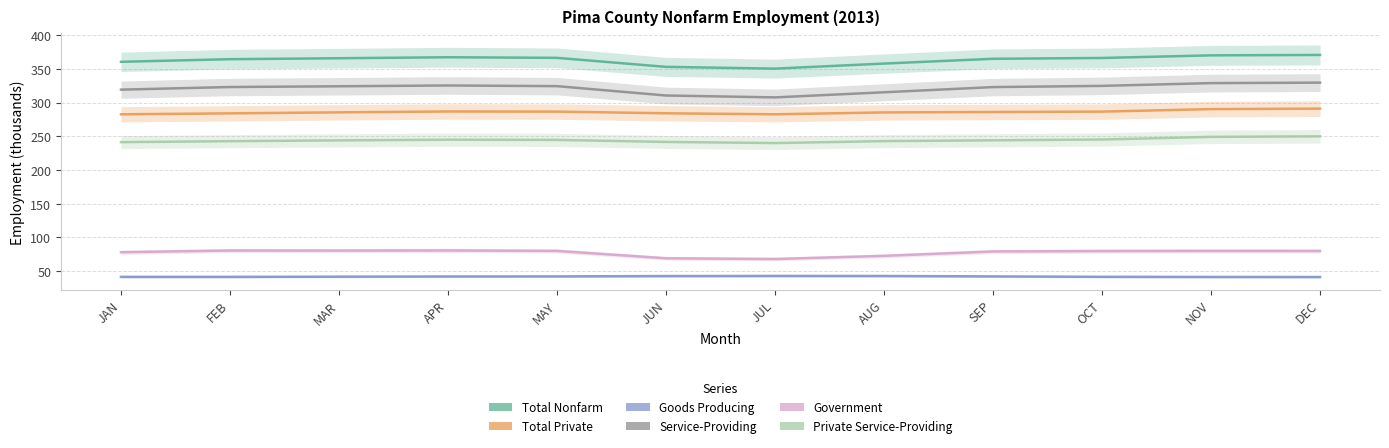

At which category does Government reach its first local peak?

FEB